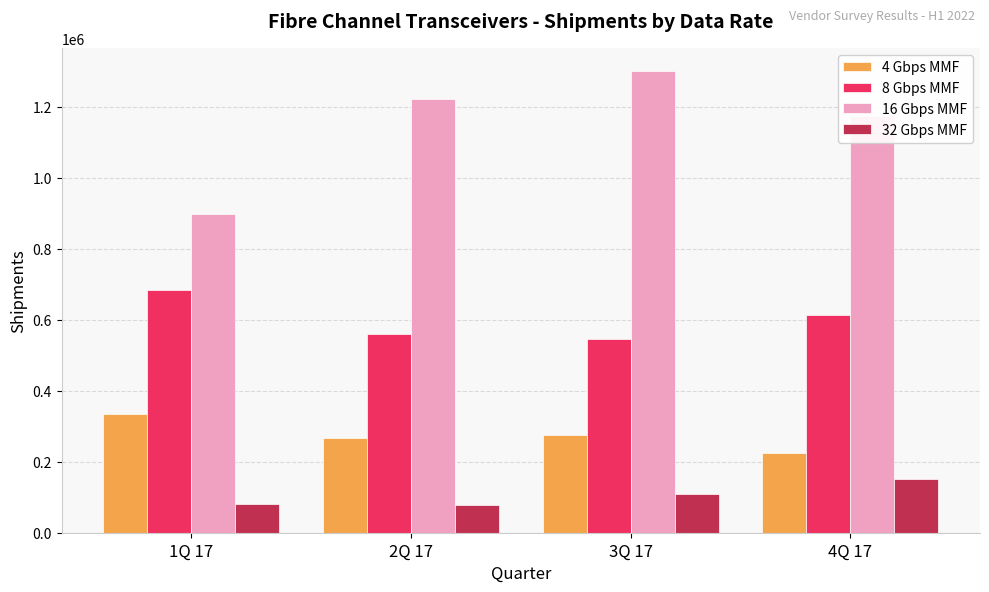

Is the value of 16 Gbps MMF at 4Q 17 greater than the value of 32 Gbps MMF at 1Q 17?

Yes